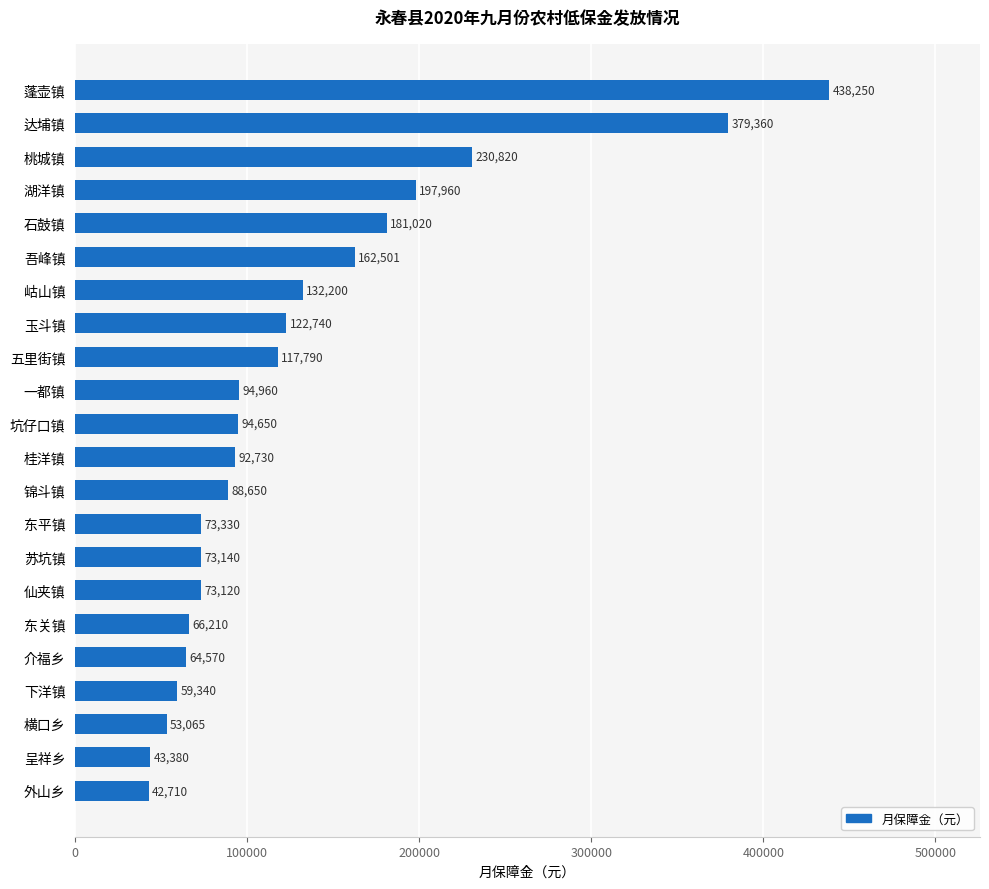

What is the sum of the values at 苏坑镇 and 岵山镇?

205340